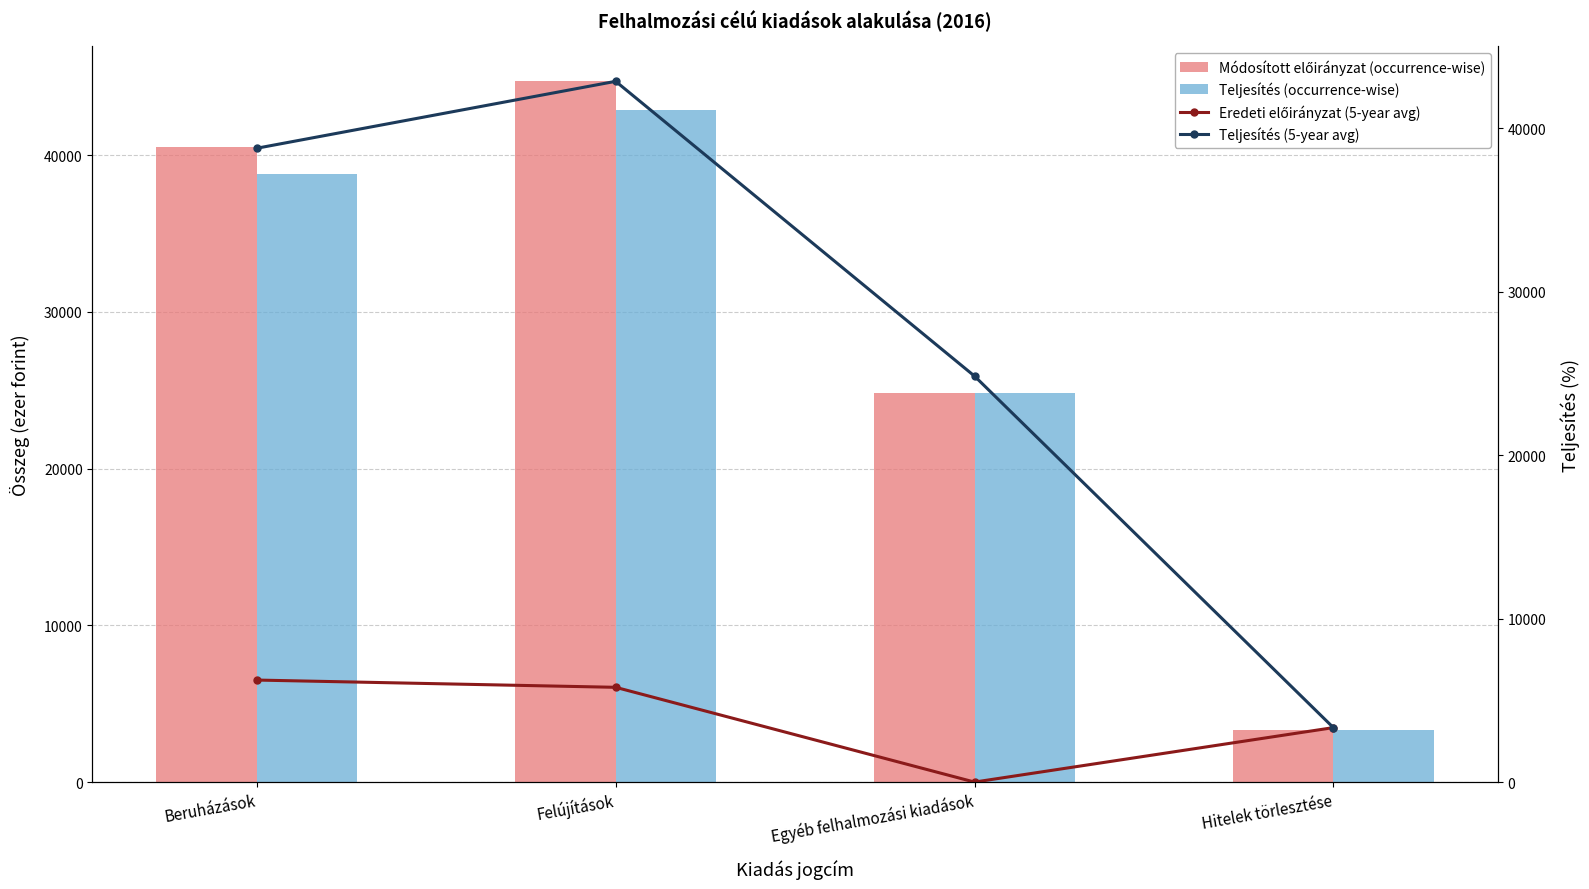

At which category is the sum across all series the highest?

Felújítások